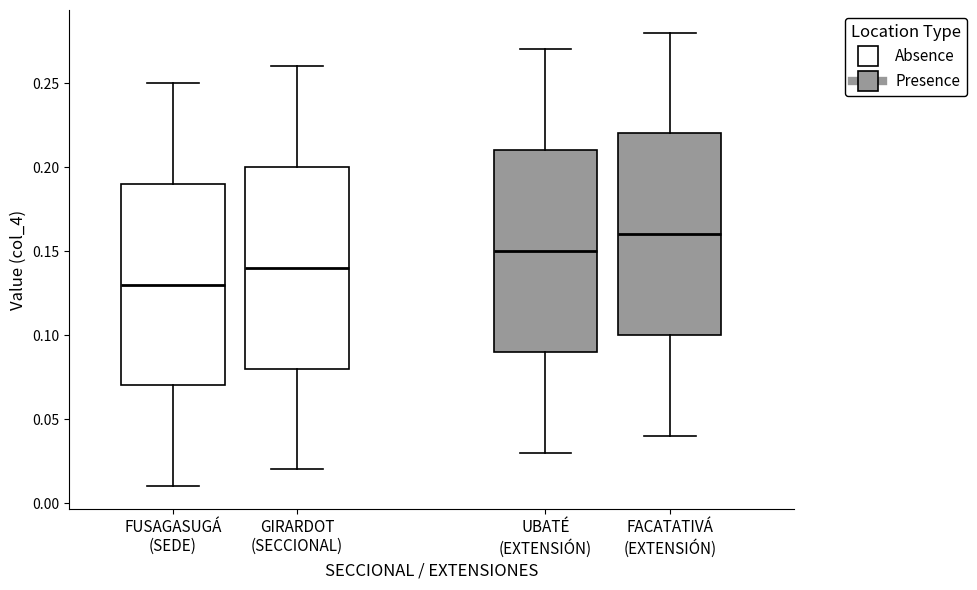

Where does the upper whisker of the box for FUSAGASUGÁ (SEDE) end on the y-axis? The values are not printed on the chart, so give them approximately, as read against the axis.

0.25